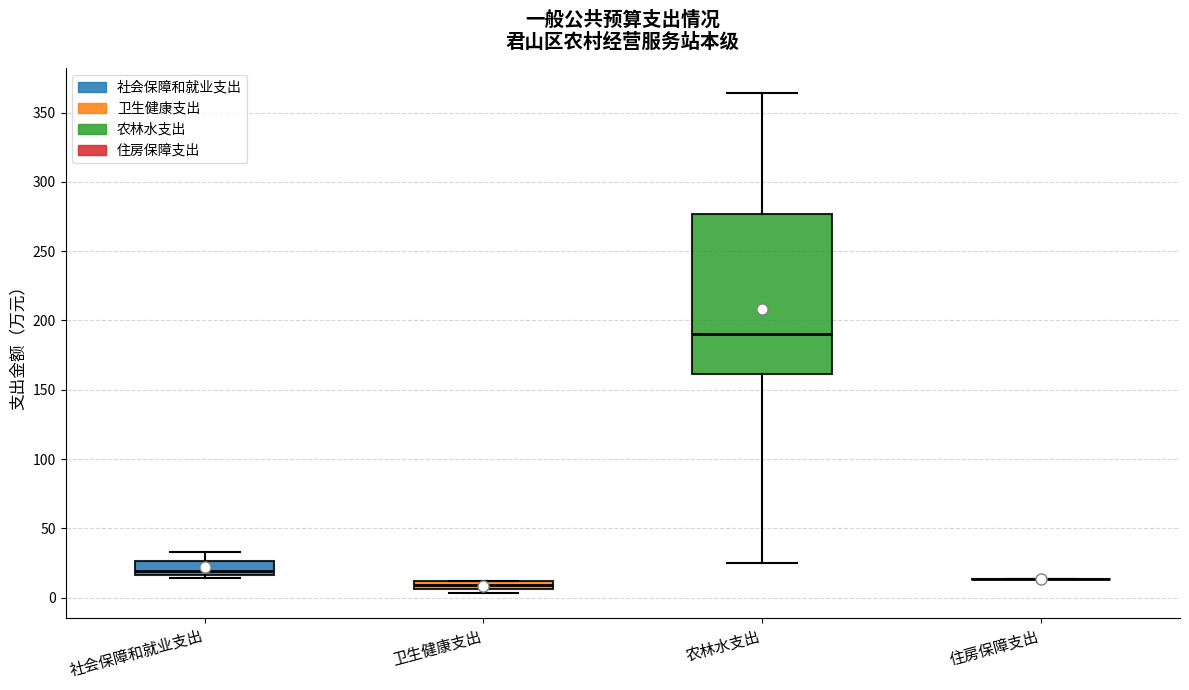

Which box is the tallest, from its lower edge to its upper edge?

农林水支出